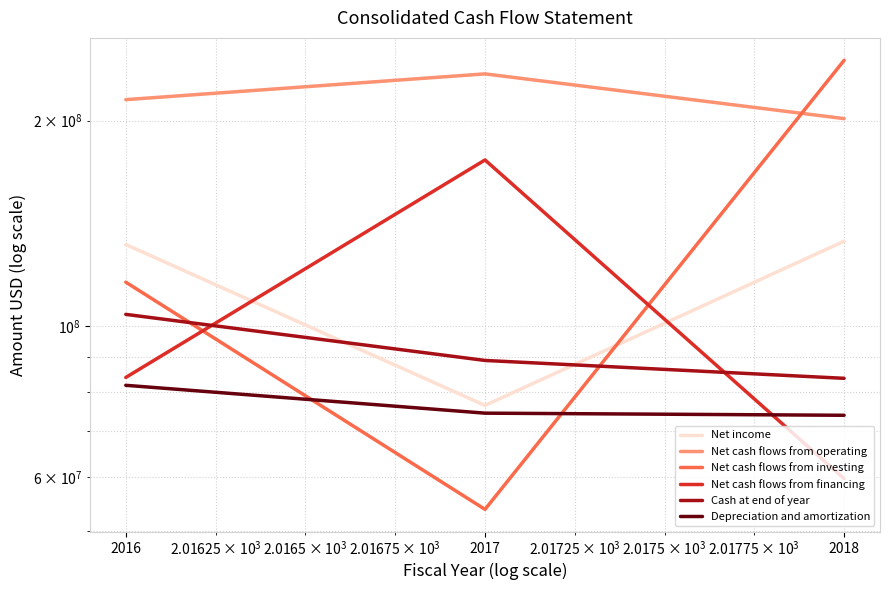

Where does the Net cash flows from investing series first go above 115894000?

2018